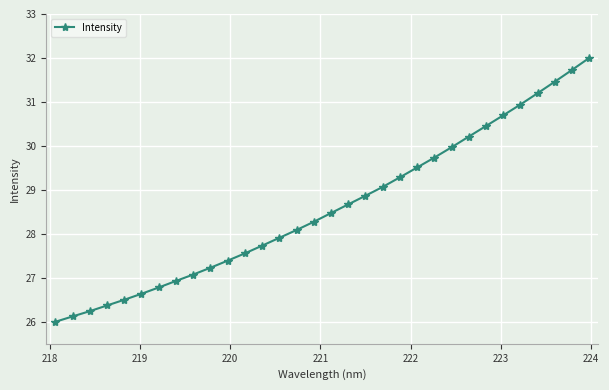

What is the sum of all values?

915.1